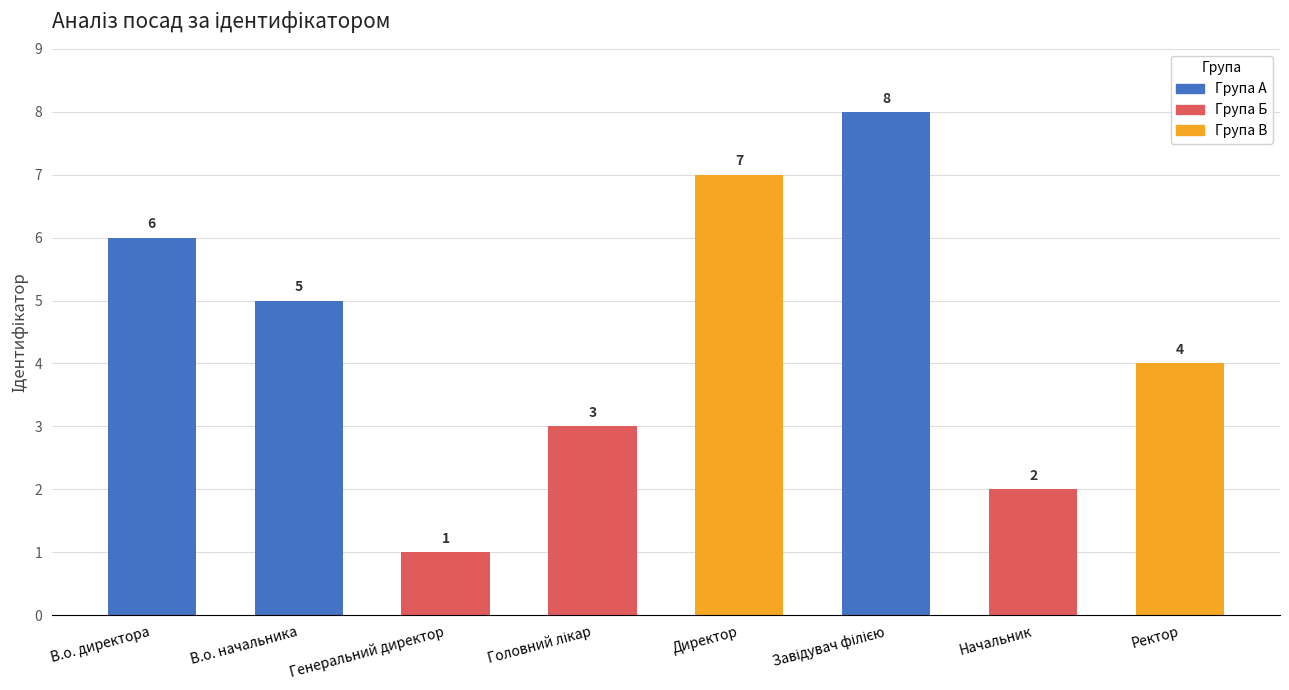

What is the difference between the maximum and minimum values?

7